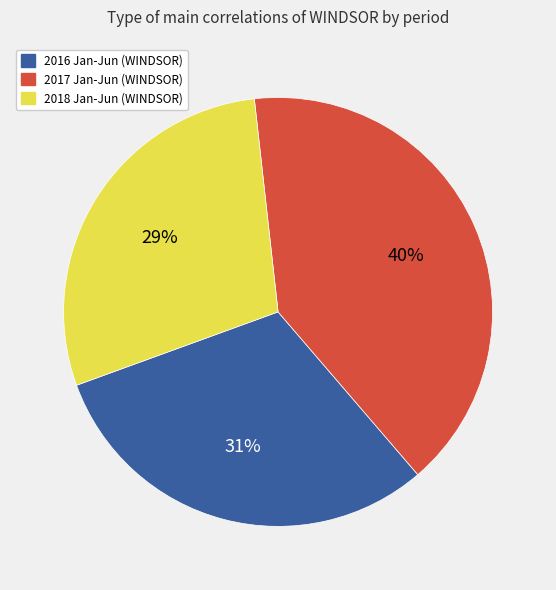

Combined, do 2017 Jan-Jun (WINDSOR) and 2018 Jan-Jun (WINDSOR) account for over 50%?

Yes